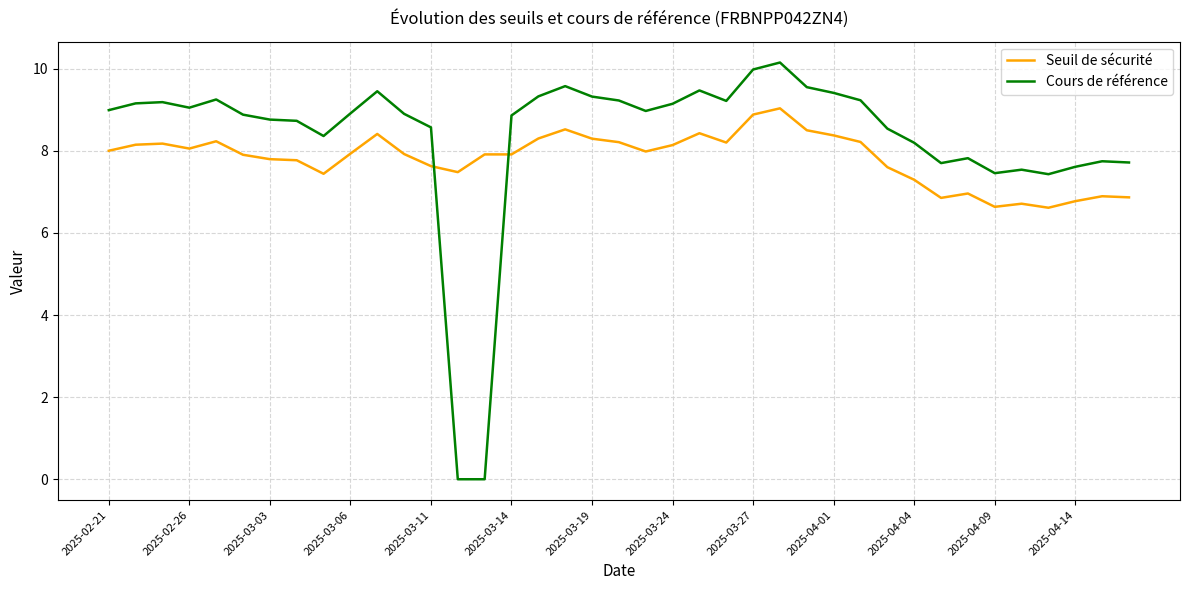

How many lines are shown in the chart?

2